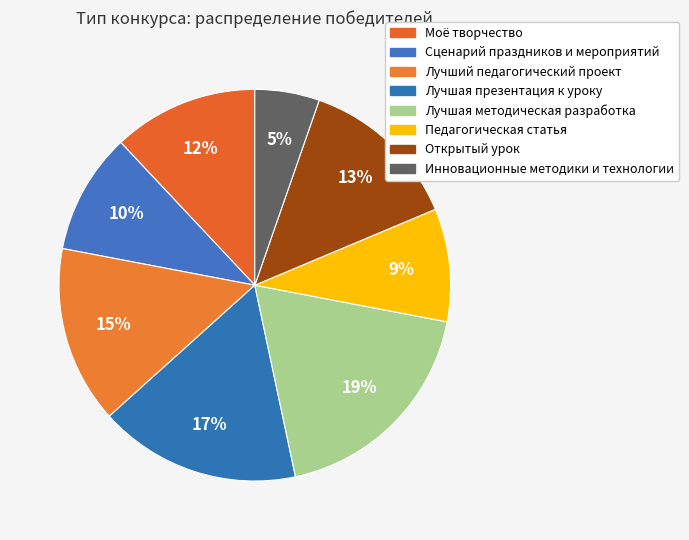

How many slices are in this pie chart?

8